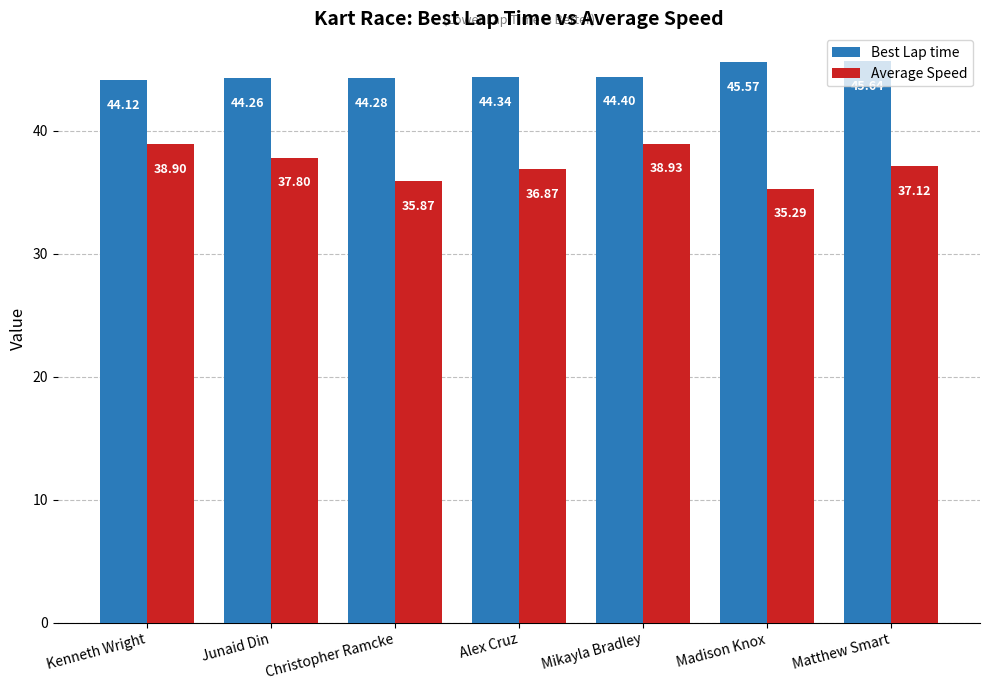

Which label corresponds to the largest value in the chart?

Matthew Smart